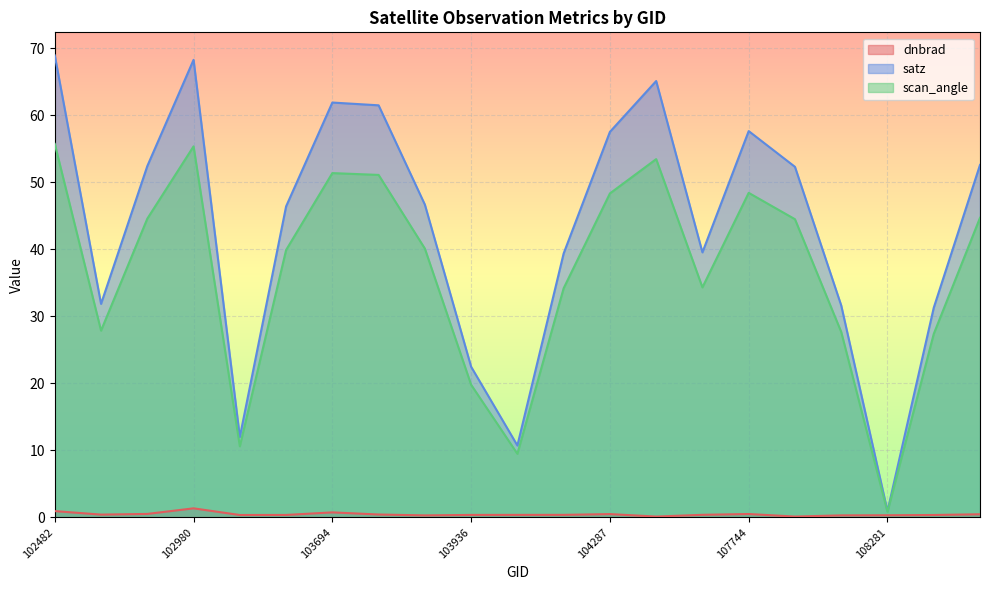

Reading right to left, list all the values displayed in this chart.

dnbrad: 108632=0.5	108455=0.4	108281=0.3	108103=0.3	107933=0.1	107744=0.5	107573=0.4	104295=0.1	104287=0.5	104170=0.4	104054=0.4	103936=0.4	103818=0.3	103702=0.4	103694=0.7	103574=0.4	103338=0.4	102980=1.4	102972=0.5	539=0.4	102482=0.9
satz: 108632=52.6	108455=31.3	108281=0.9	108103=31.6	107933=52.3	107744=57.6	107573=39.5	104295=65.1	104287=57.5	104170=39.4	104054=10.7	103936=22.5	103818=46.6	103702=61.5	103694=61.9	103574=46.4	103338=12.0	102980=68.2	102972=52.4	539=31.8	102482=68.9
scan_angle: 108632=44.7	108455=27.4	108281=0.8	108103=27.7	107933=44.5	107744=48.4	107573=34.3	104295=53.4	104287=48.3	104170=34.2	104054=9.5	103936=19.8	103818=40.1	103702=51.1	103694=51.3	103574=39.9	103338=10.6	102980=55.3	102972=44.5	539=27.9	102482=55.7